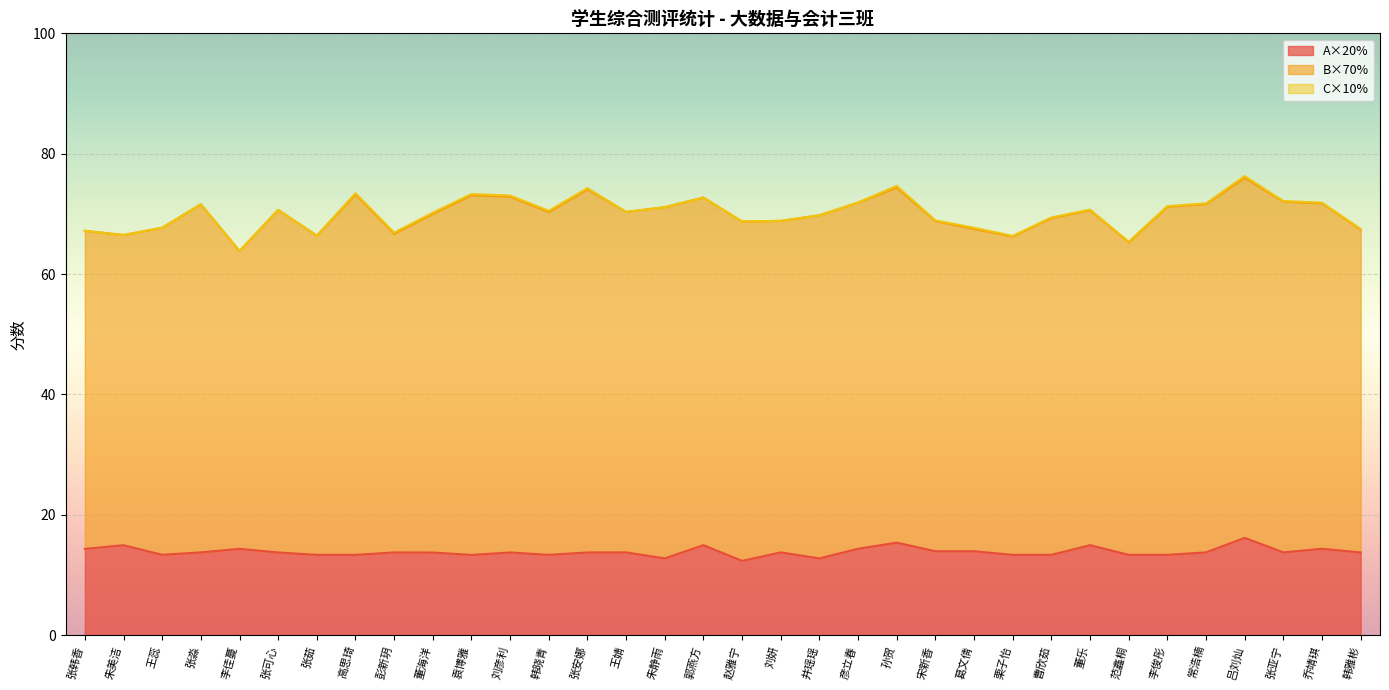

What is the difference between the highest and lowest values at 董乐?

55.5